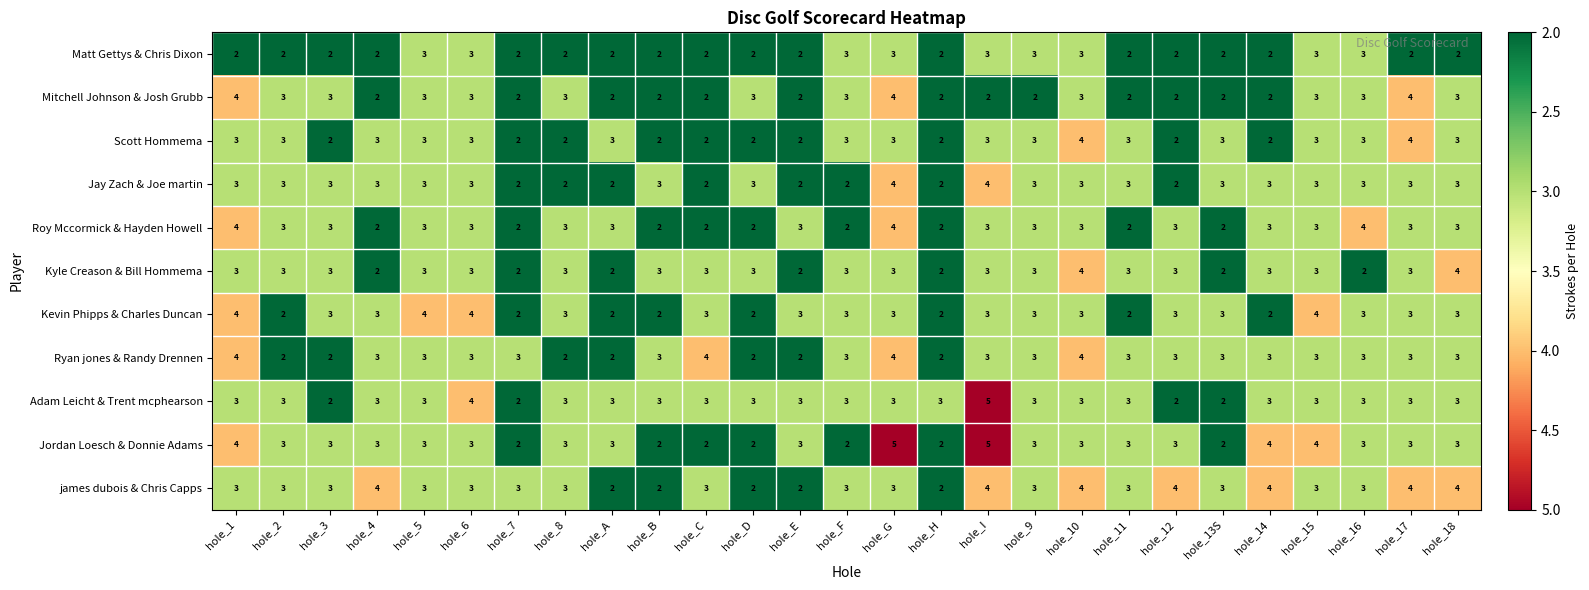

What is the approximate value of Ryan jones & Randy Drennen at hole_9?

3